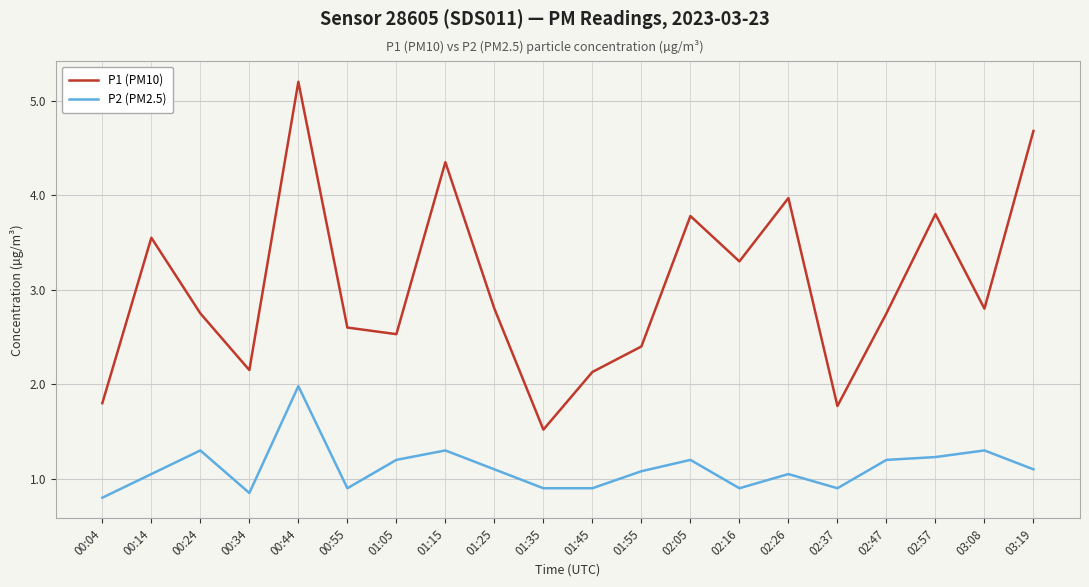

True or false: P2 (PM2.5) and P1 (PM10) intersect in this chart.

False